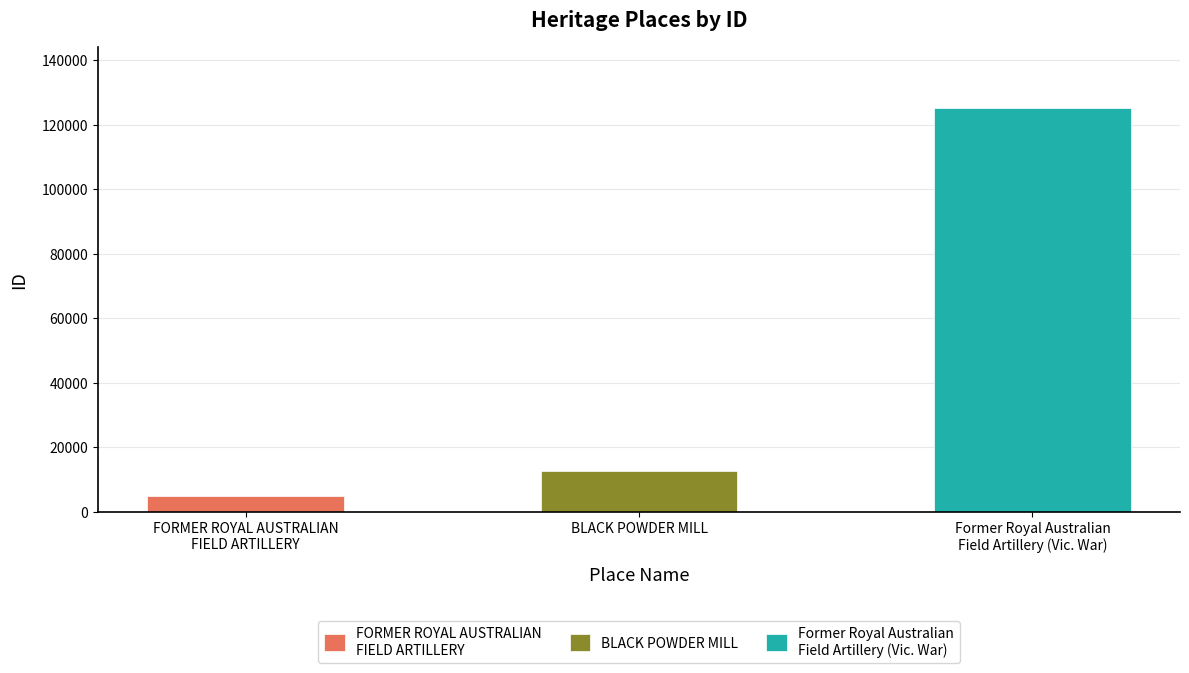

Count the number of categories in the chart.

3